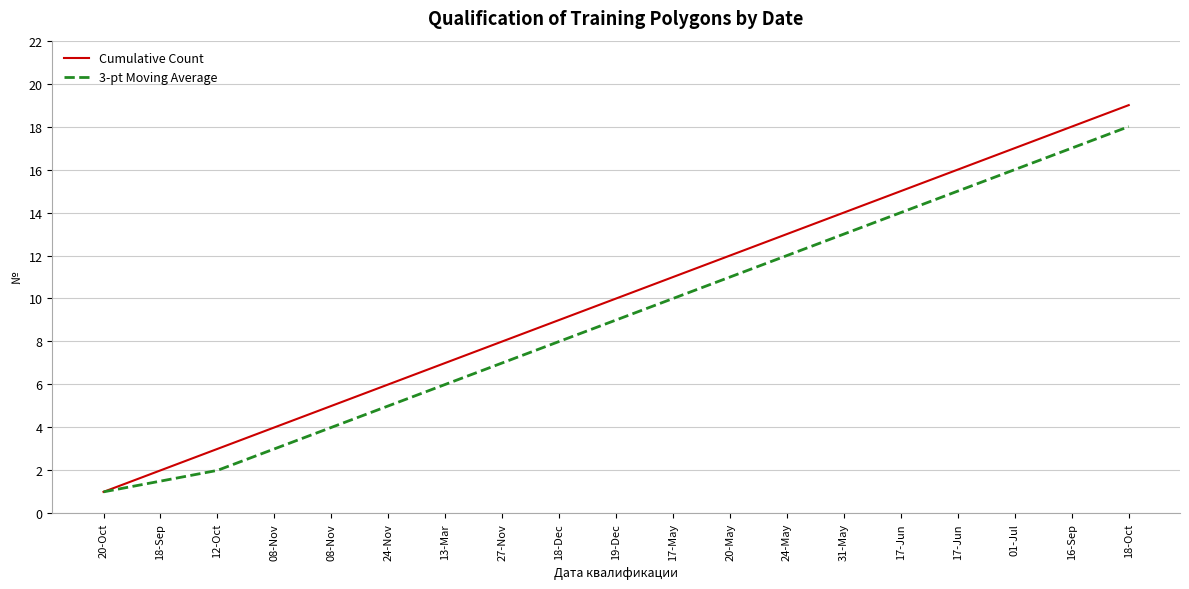

True or false: 3-pt Moving Average and Cumulative Count cross at least once.

False